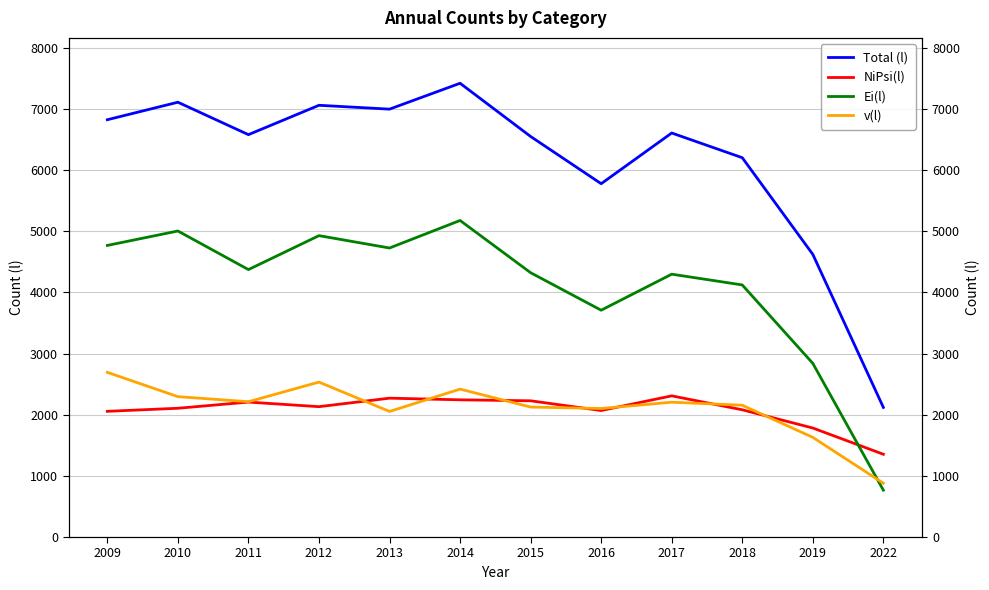

The value of NiPsi(l) at 2009 is 421. True or false?

False